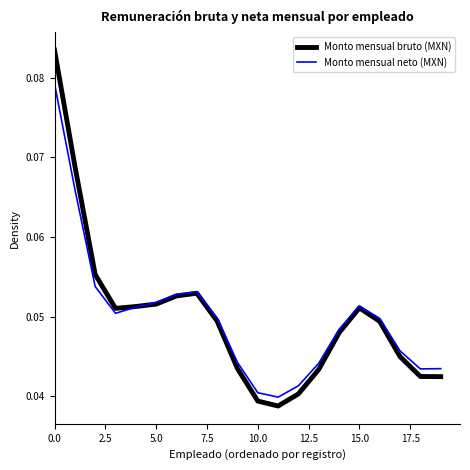

At how many categories does at least one series exceed 0?

20